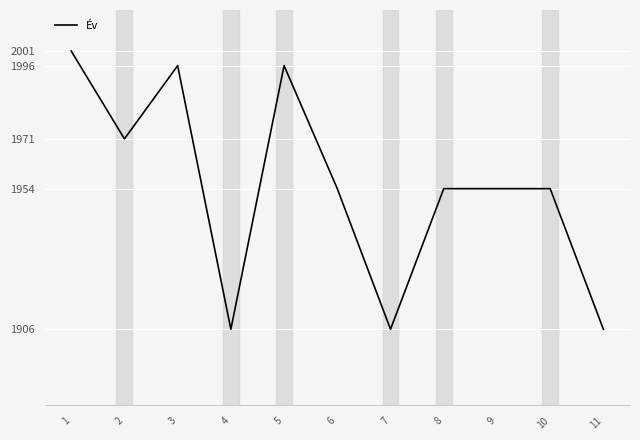

Is it true that the value at 10 is 2787?

False